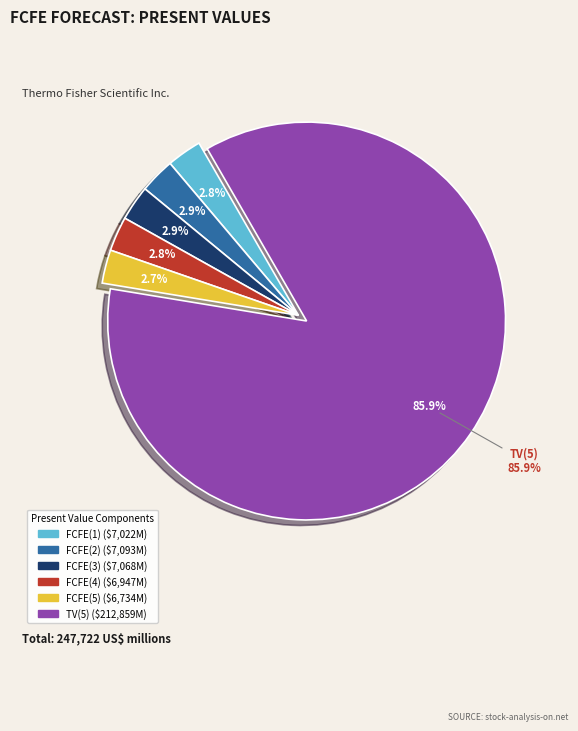

To the nearest percent, what portion does FCFE(1) represent?

3%